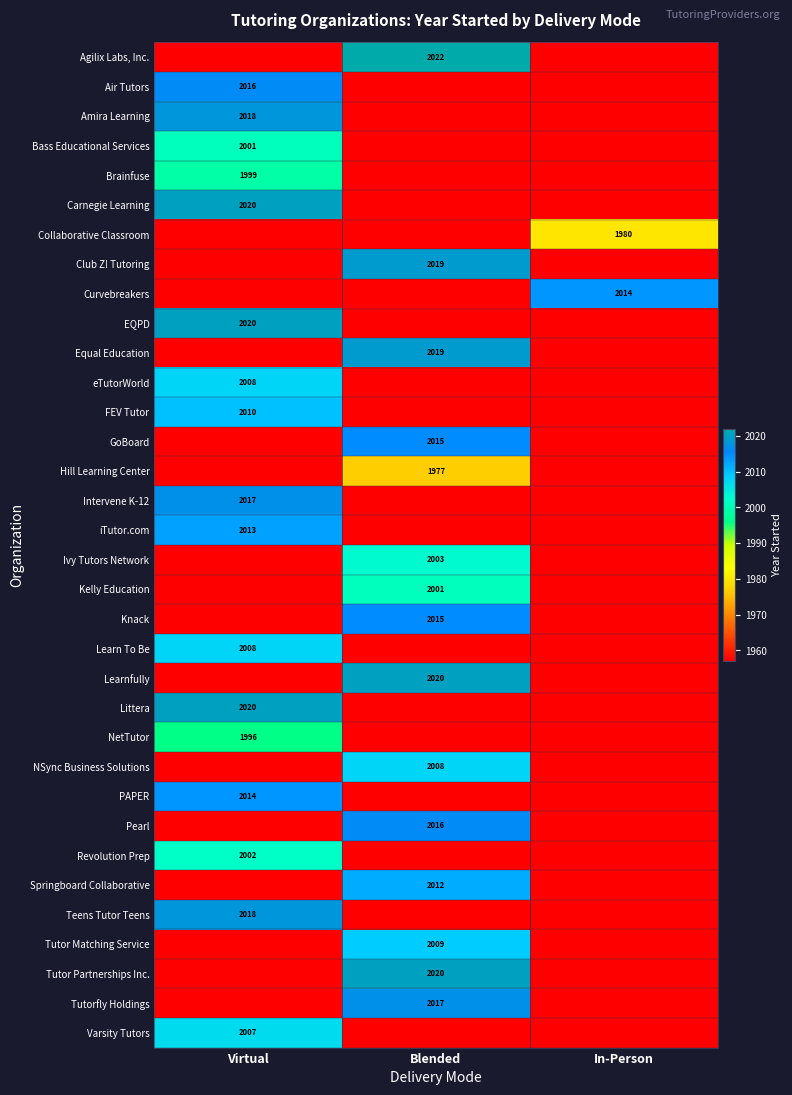

Is the value of EQPD at Virtual greater than the value of Air Tutors at Virtual?

Yes